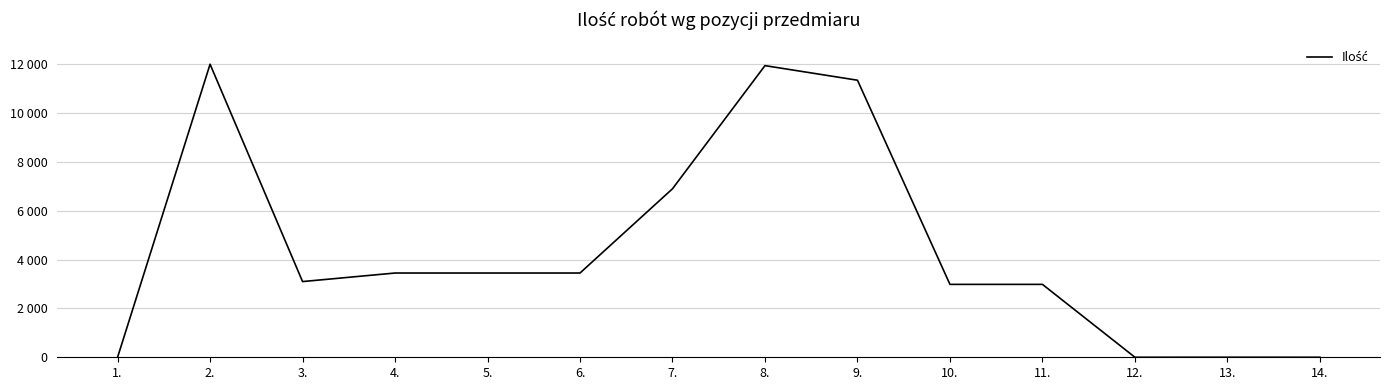

Is this an area chart (filled region under the line)?

No